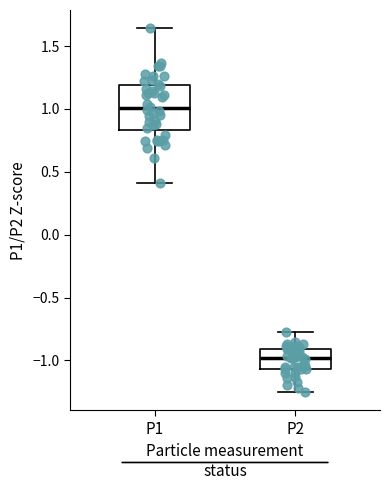

Which box's median line is the highest?

P1